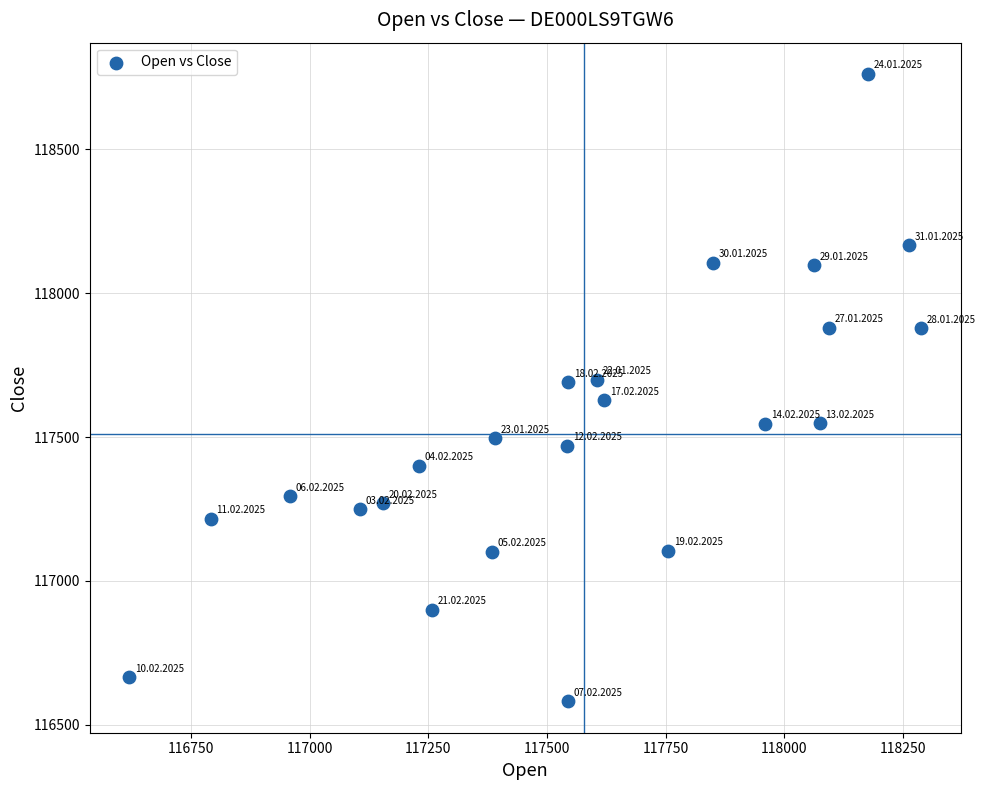

What is the range of X values (max minus min)?

1668